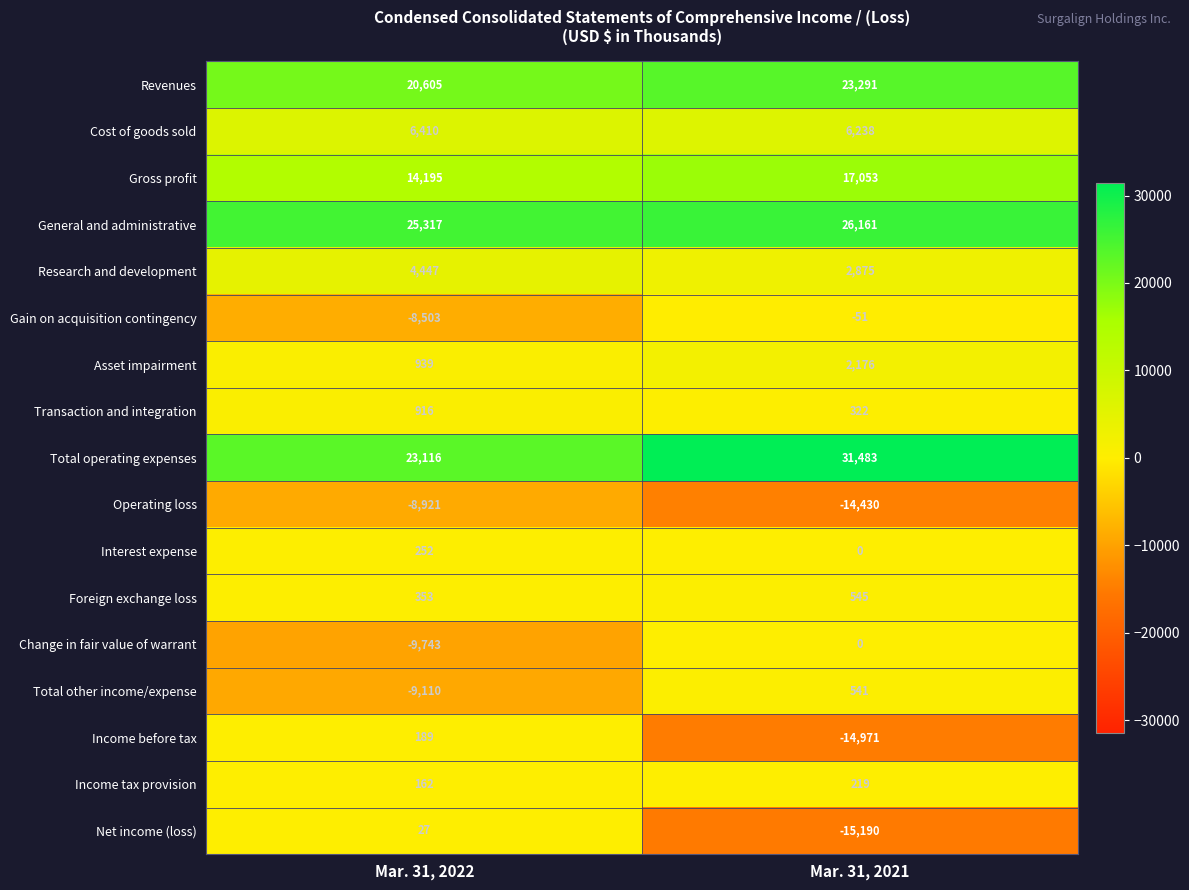

Rank the categories by Total other income/expense value from highest to lowest.

Mar. 31, 2021, Mar. 31, 2022